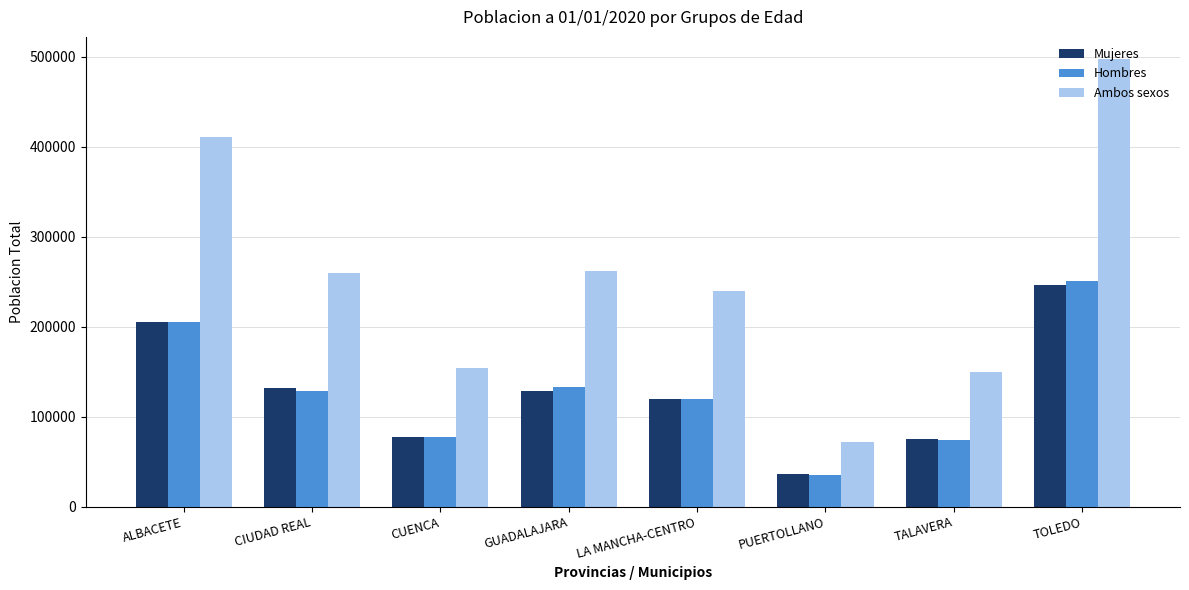

The value of Mujeres at TOLEDO is 171035. True or false?

False